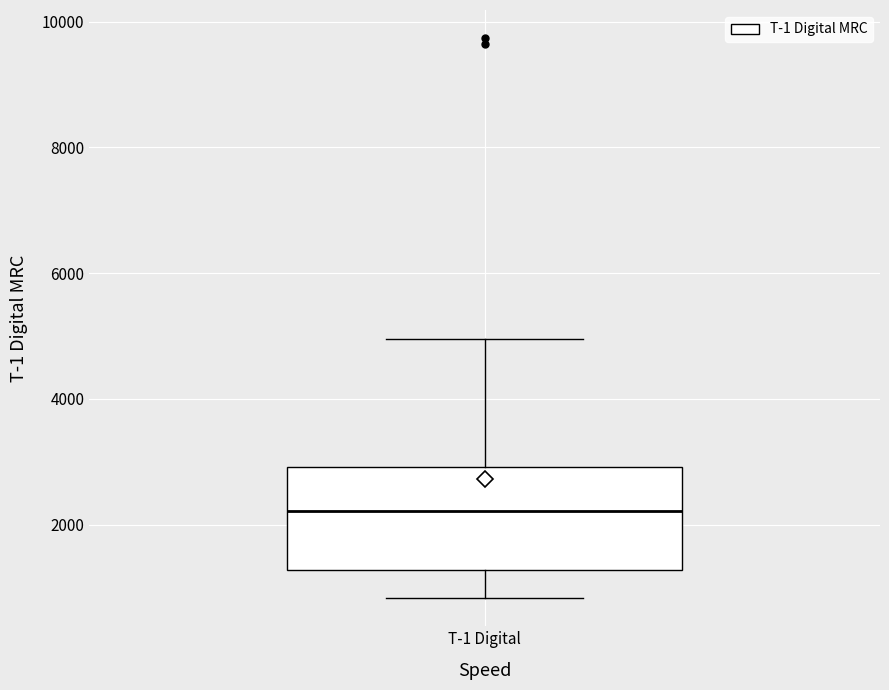

Read this box plot against the y-axis: the position of the median line, the range covered by the box, and the ends of both whiskers. The values are not printed on the chart, so give them approximately, as read against the axis.

median 2200, box 1200 to 3000, whiskers 800 to 5000